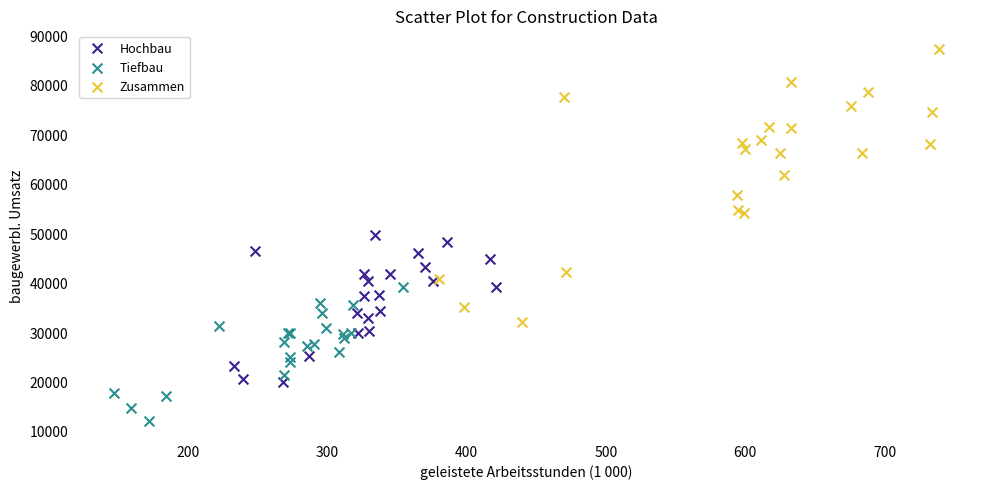

Which series contains the highest Y value?

Zusammen